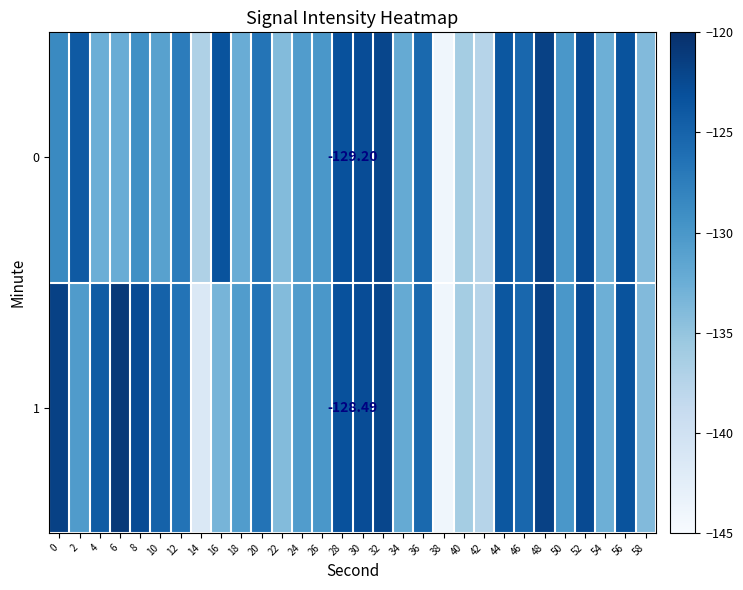

List the series in order of their overall mean, lowest first.

0, 1